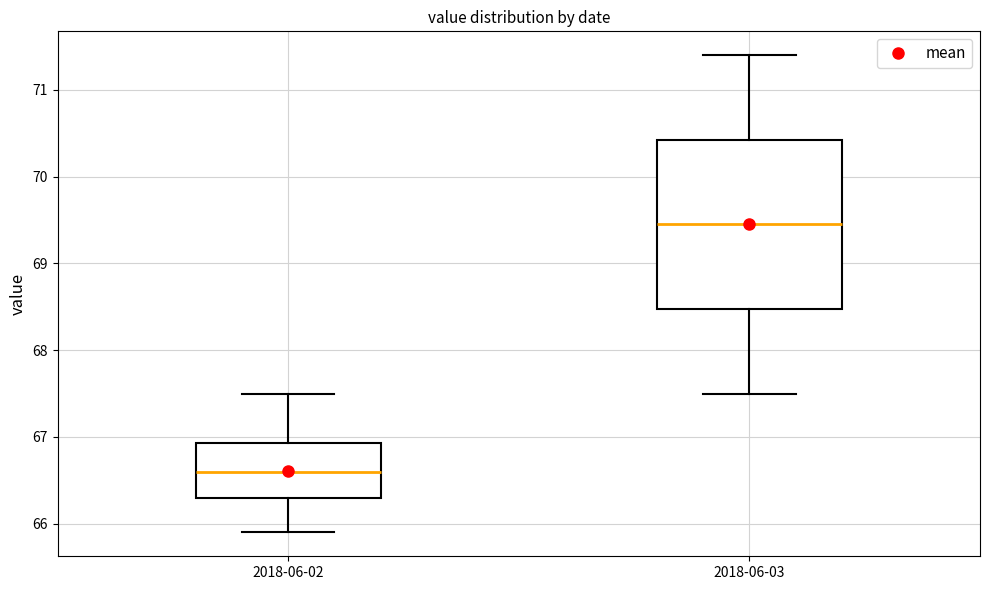

Reading left to right, transcribe this box plot: for each box, give where its median line is, the range the box spans, and where its two whiskers end, as read against the y-axis. The values are not printed on the chart, so give them approximately, as read against the axis.

2018-06-02: median 66.6, box 66.3 to 66.9, whiskers 65.9 to 67.5
2018-06-03: median 69.5, box 68.5 to 70.4, whiskers 67.5 to 71.4